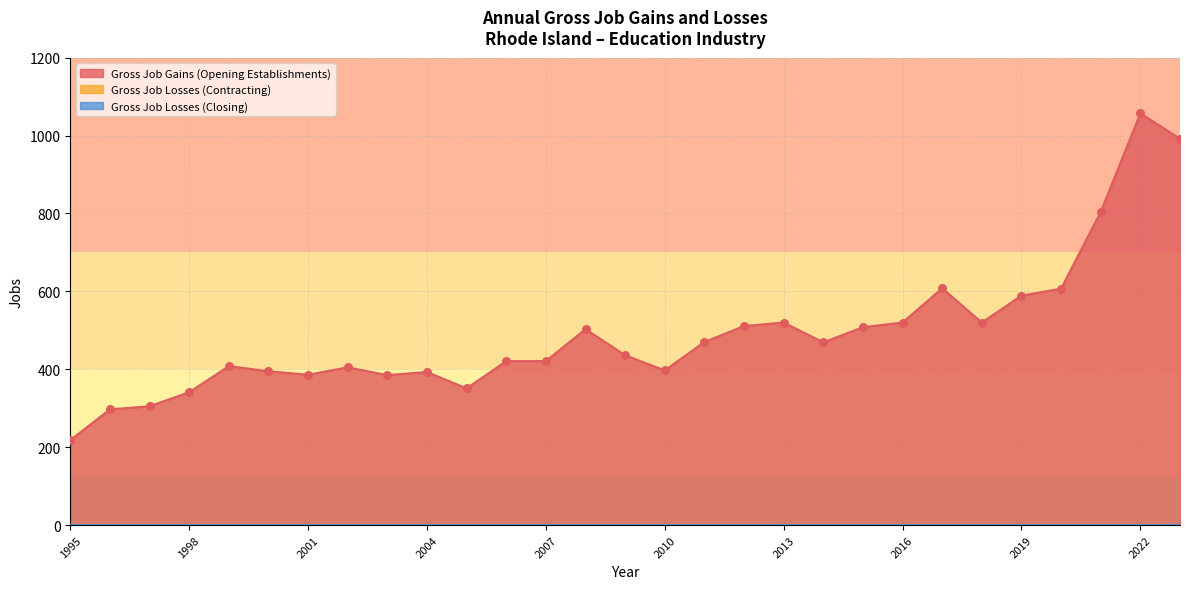

At how many categories does at least one series exceed 359?

24